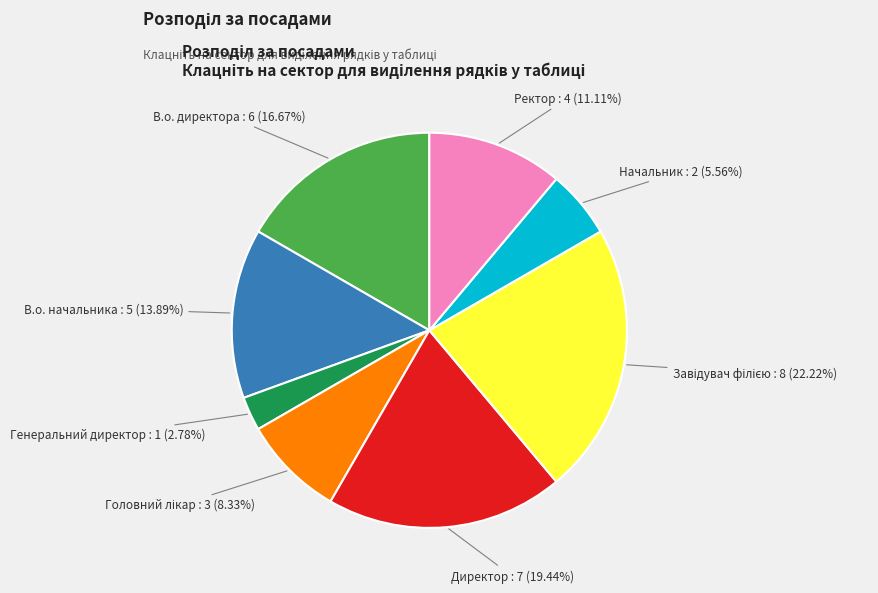

To the nearest percent, what is the average slice percentage?

12%